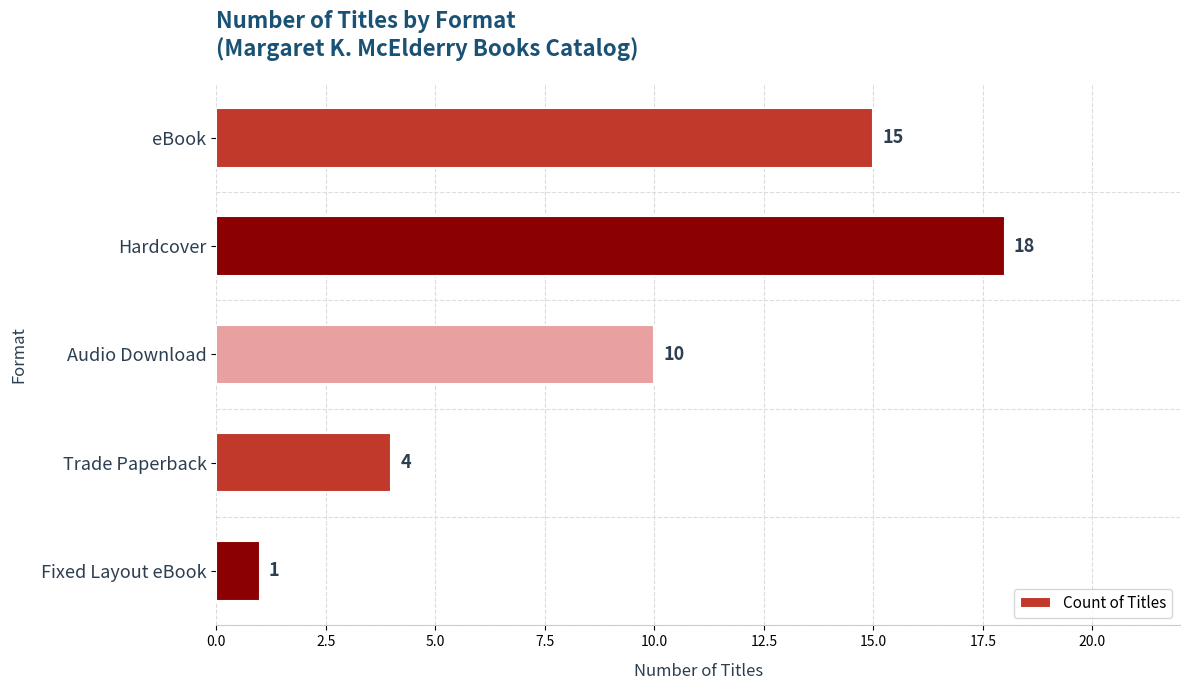

Where is the data nearest to the value 9?

Audio Download